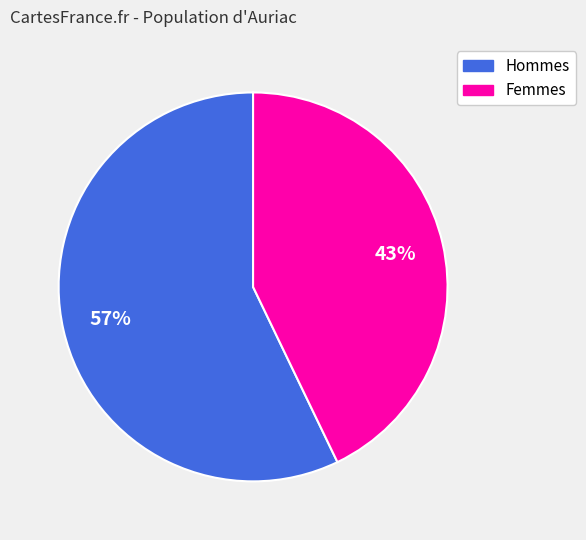

Between Femmes and Hommes, which is larger?

Hommes